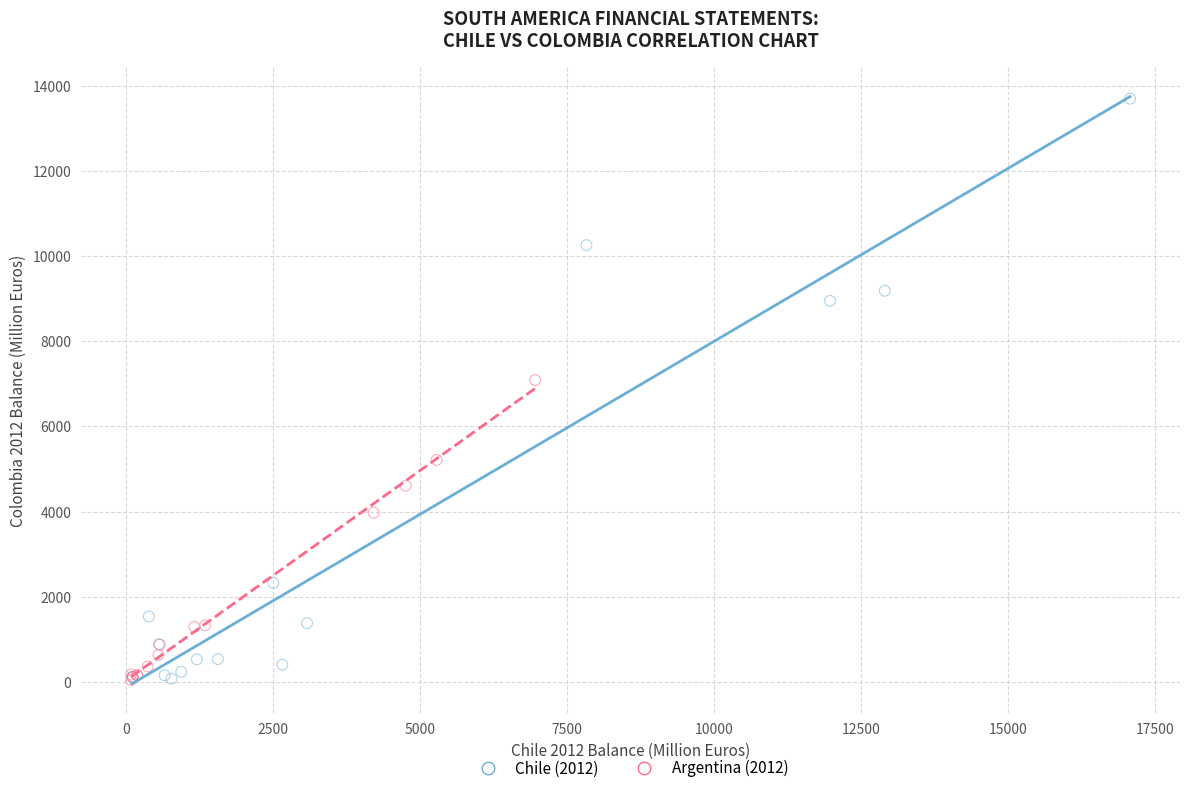

Which series contains the highest Y value?

Chile (2012)